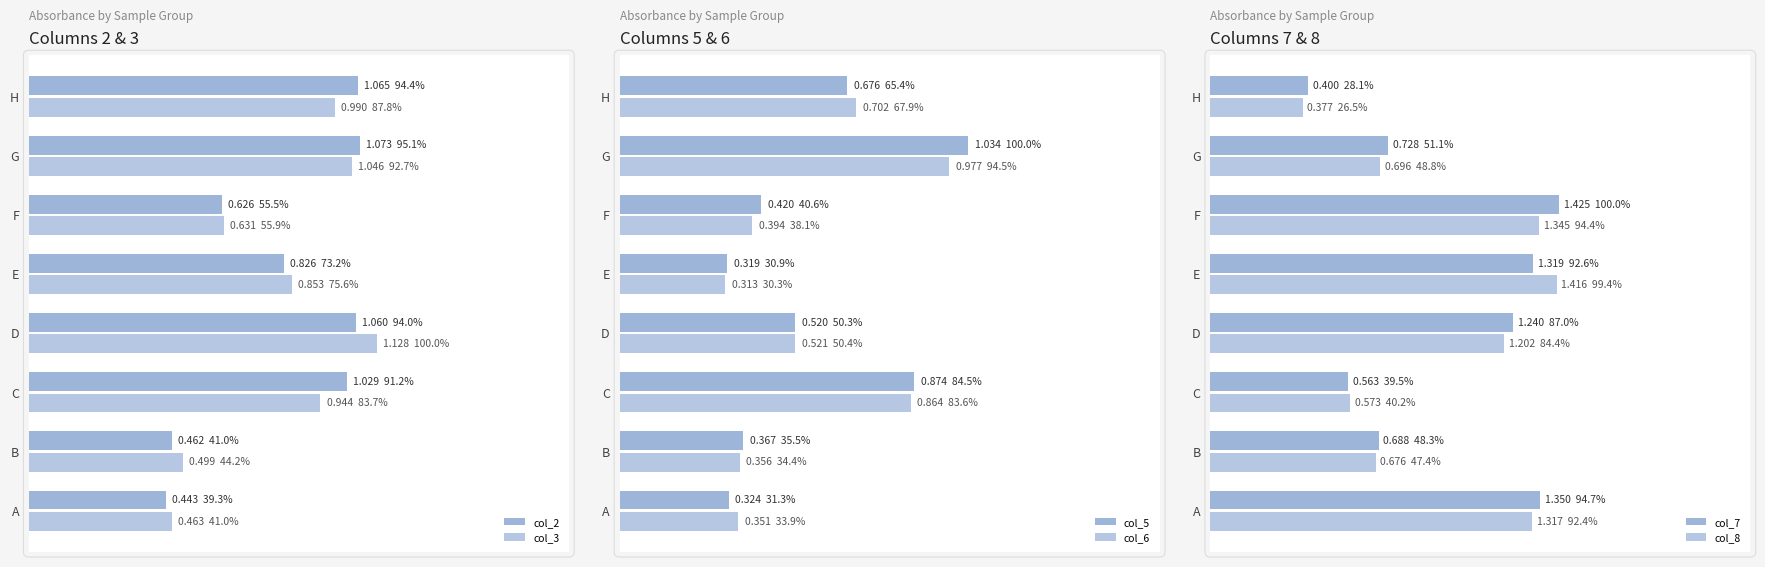

What is the average value of the col_8 series?

1.0